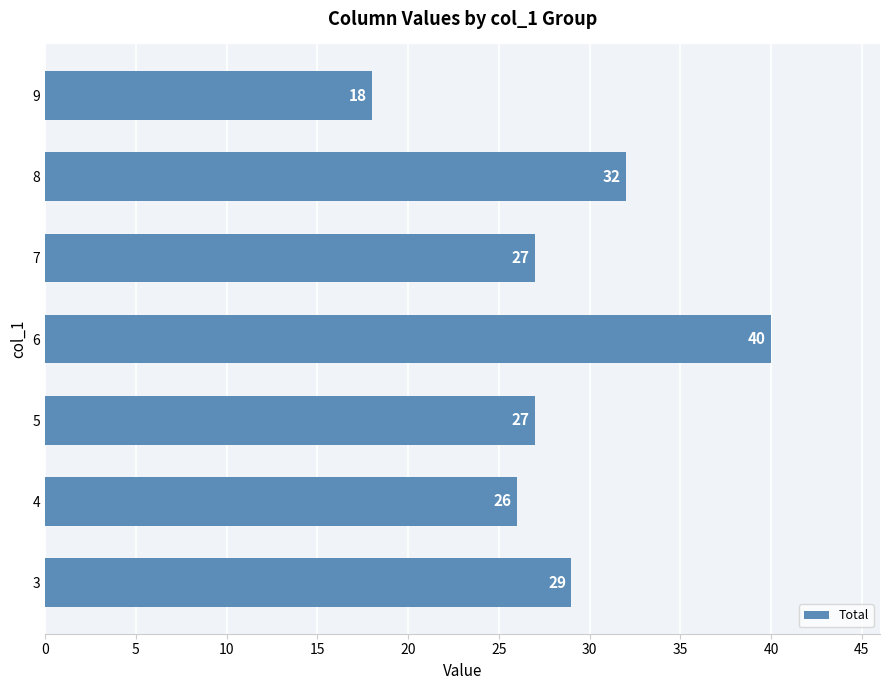

The value at 5 is 15. True or false?

False